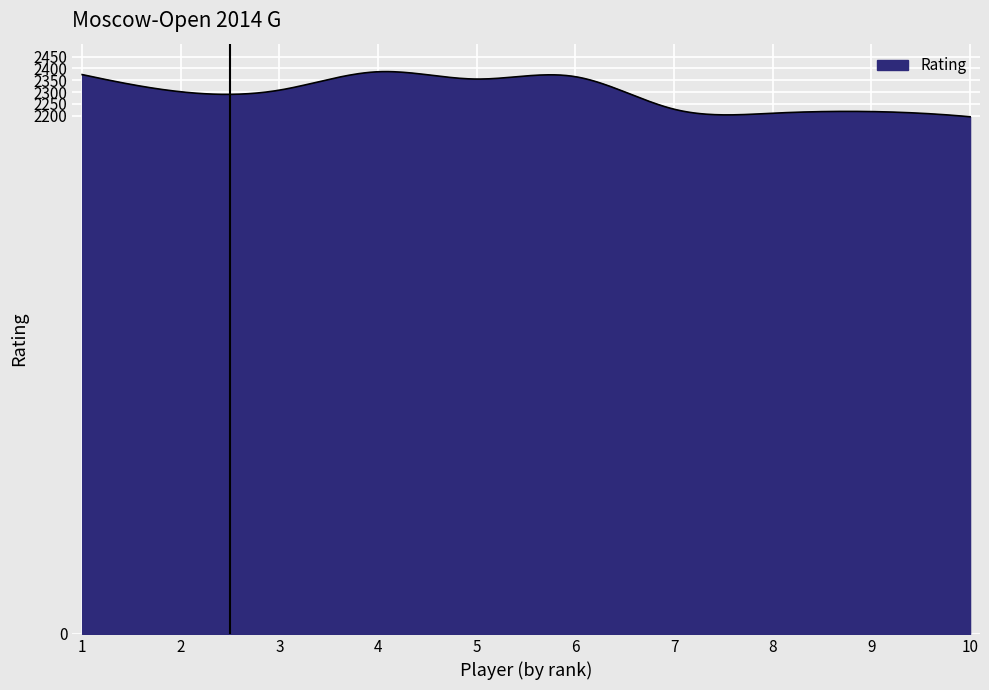

How many lines are shown in the chart?

1